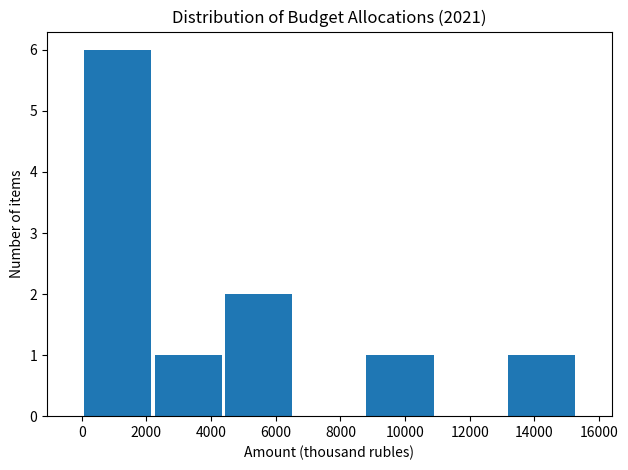

Over which range of the x-axis is the bar tallest?

0 to 2200